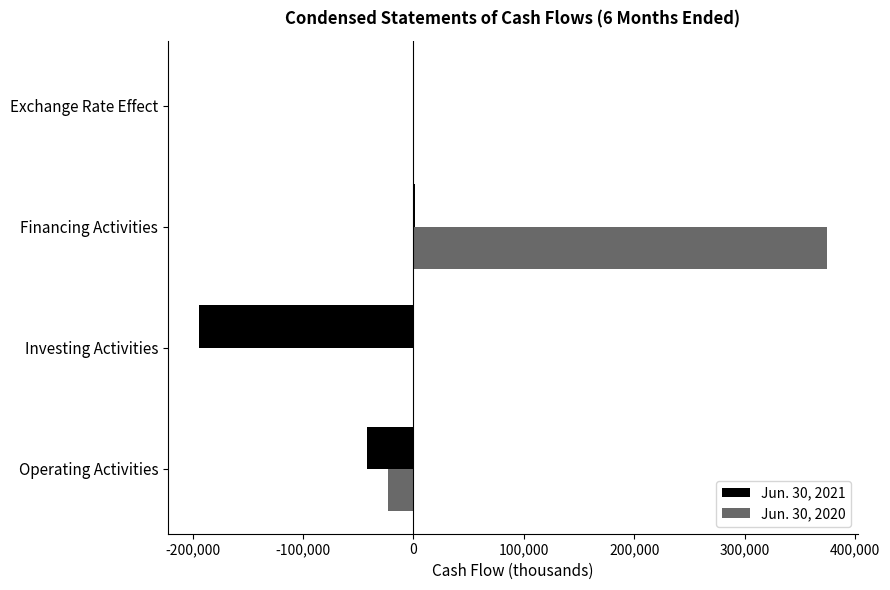

What is the sum of all Jun. 30, 2021 values?

-234333